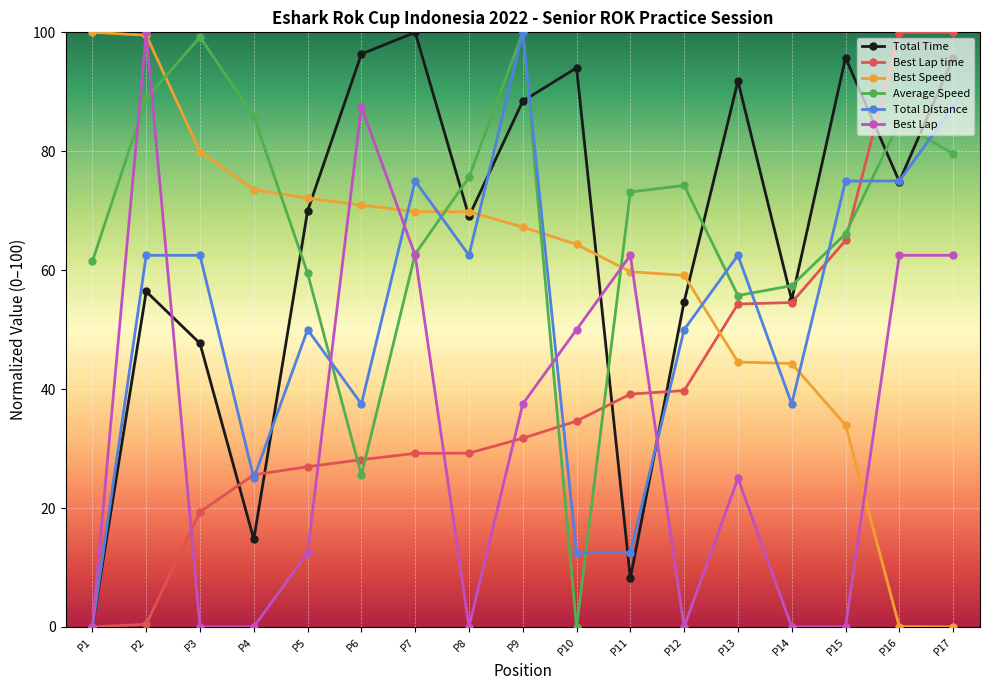

What is the sum of all Average Speed values?

1149.9